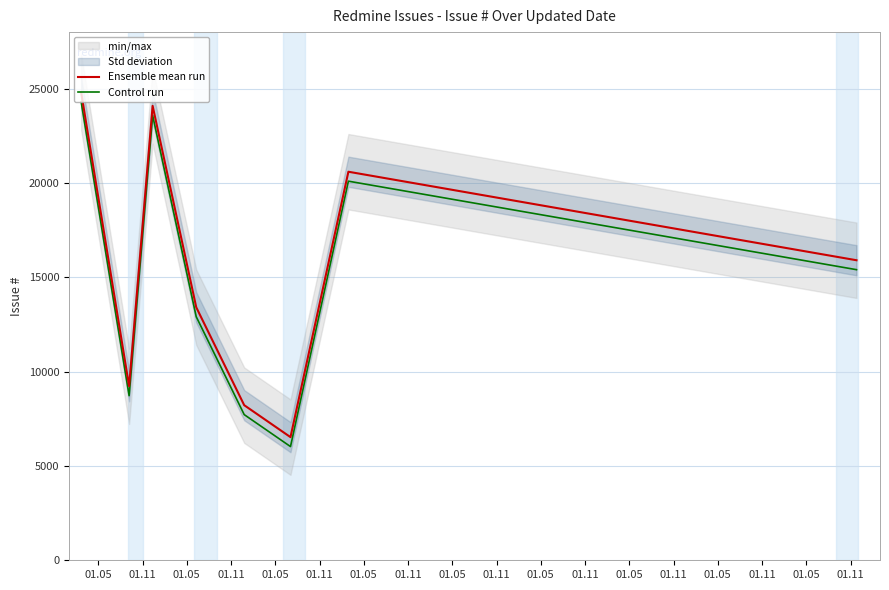

What is the maximum value for Control run?

24308